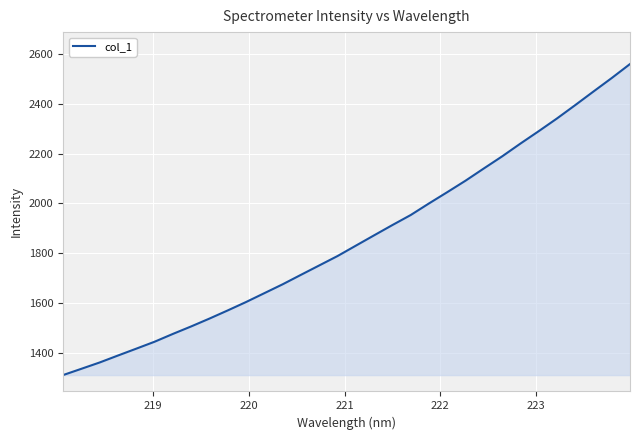

What is the difference between the maximum and minimum values?

1246.6